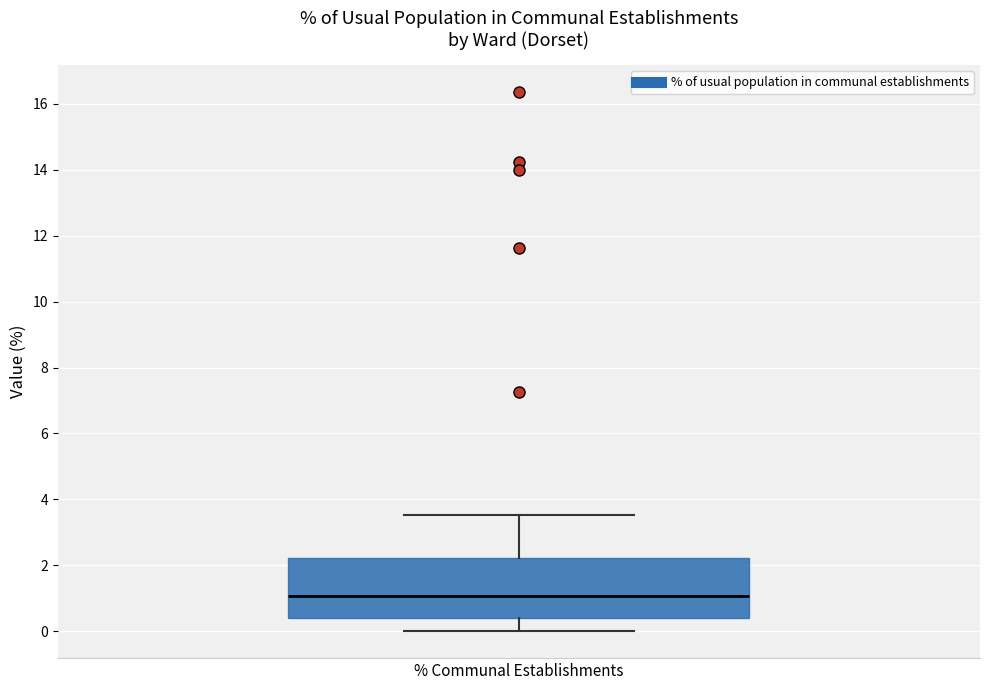

Where does the median line of the box for % Communal Establishments sit on the y-axis? The values are not printed on the chart, so give them approximately, as read against the axis.

1.0